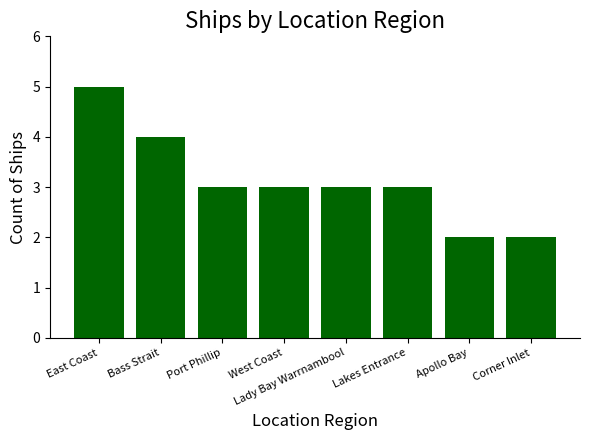

Count the number of categories in the chart.

8